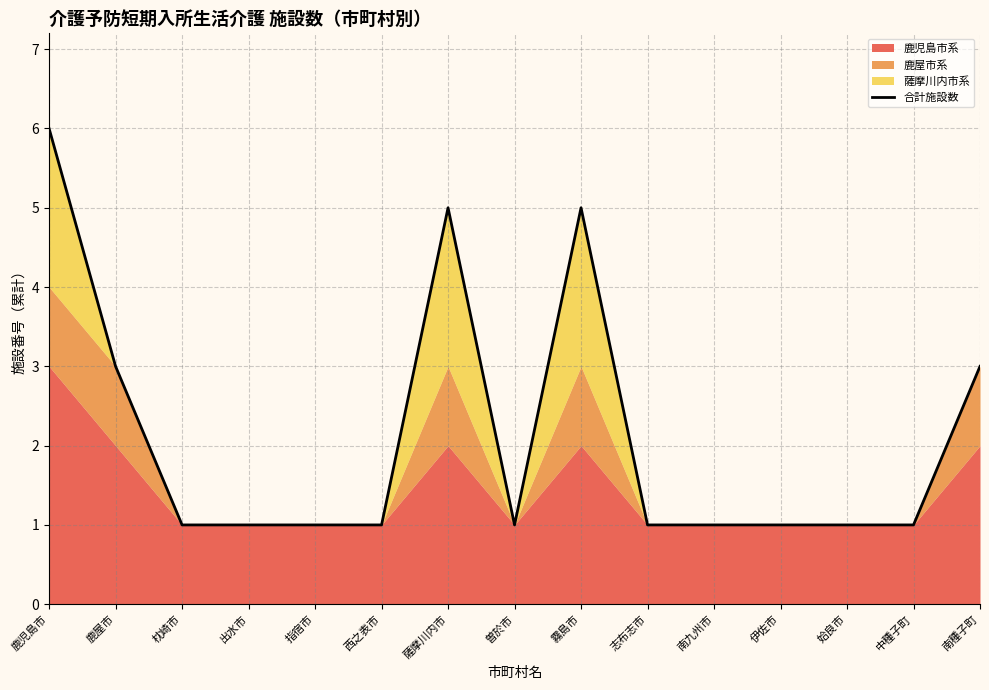

Rank the categories by value from lowest to highest.

枕崎市, 出水市, 指宿市, 西之表市, 曽於市, 志布志市, 南九州市, 伊佐市, 姶良市, 中種子町, 鹿屋市, 南種子町, 薩摩川内市, 霧島市, 鹿児島市